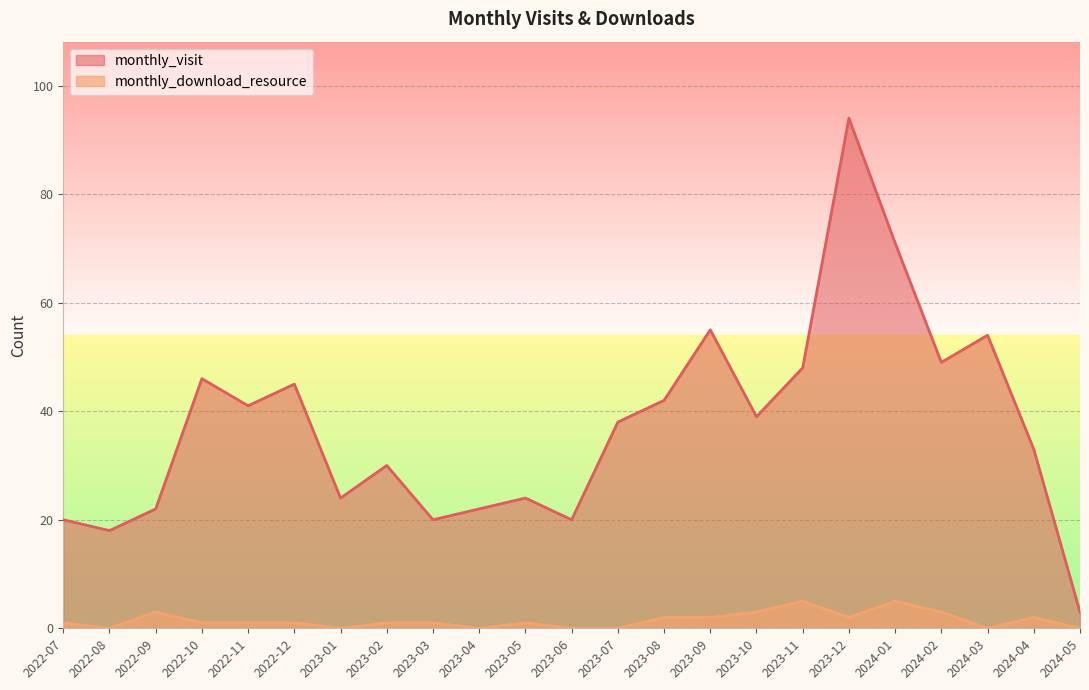

Rank the categories by monthly_visit value from highest to lowest.

2023-12, 2024-01, 2023-09, 2024-03, 2024-02, 2023-11, 2022-10, 2022-12, 2023-08, 2022-11, 2023-10, 2023-07, 2024-04, 2023-02, 2023-01, 2023-05, 2022-09, 2023-04, 2022-07, 2023-03, 2023-06, 2022-08, 2024-05